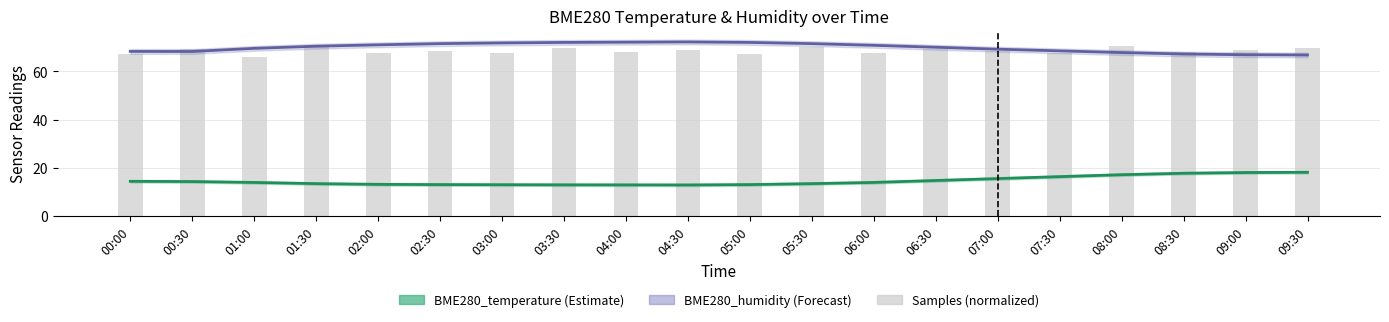

At which label is Samples (normalized) closest to 68?

04:00